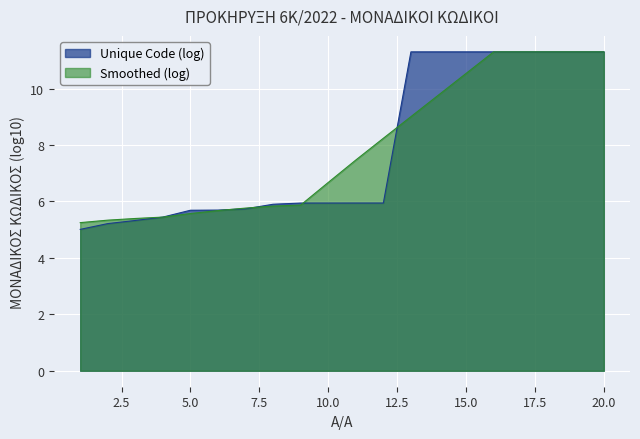

Which category has the highest value across all series?

20